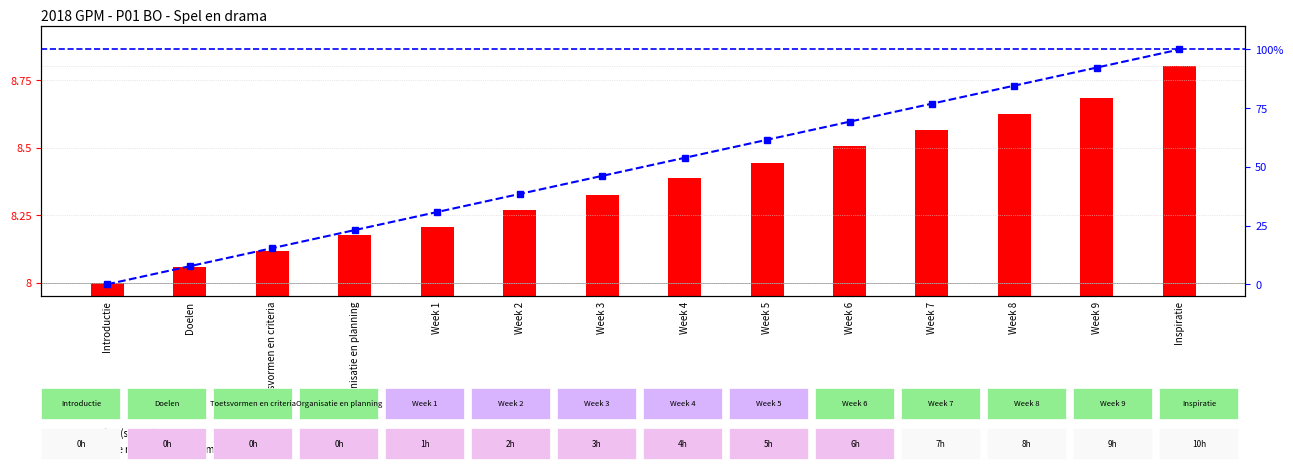

Reading left to right, list all the values displayed in this chart.

identifier (scaled): Introductie=8.0	Doelen=8.1	Toetsvormen en criteria=8.1	Organisatie en planning=8.2	Week 1=8.2	Week 2=8.3	Week 3=8.3	Week 4=8.4	Week 5=8.4	Week 6=8.5	Week 7=8.6	Week 8=8.6	Week 9=8.7	Inspiratie=8.8
percentile rank within sample: Introductie=0.0	Doelen=7.7	Toetsvormen en criteria=15.4	Organisatie en planning=23.1	Week 1=30.8	Week 2=38.5	Week 3=46.2	Week 4=53.8	Week 5=61.5	Week 6=69.2	Week 7=76.9	Week 8=84.6	Week 9=92.3	Inspiratie=100.0